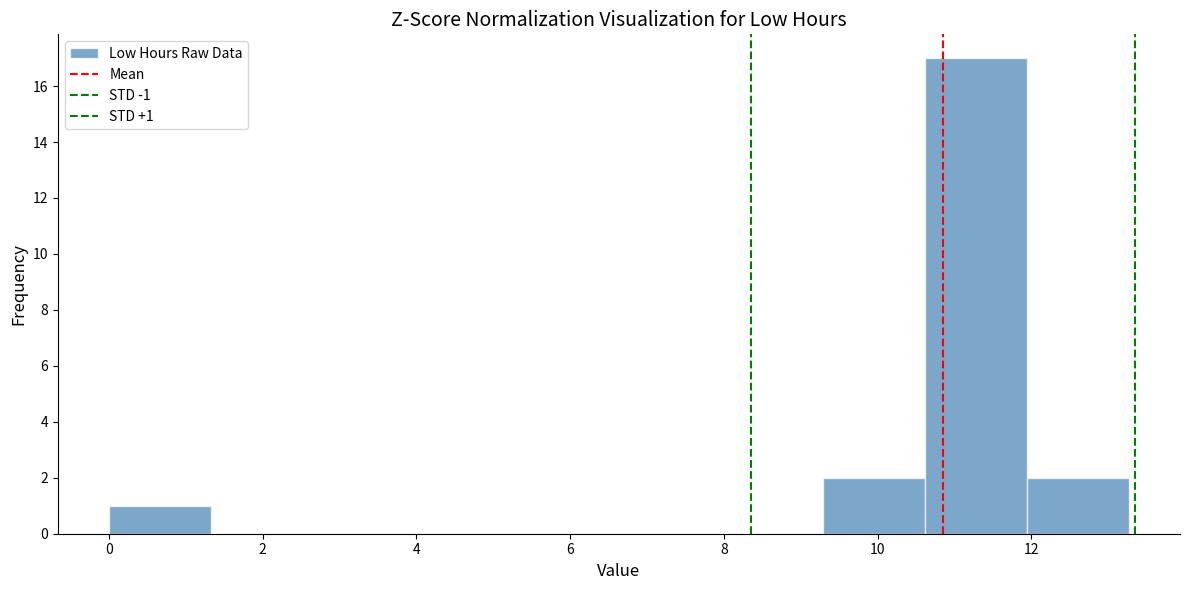

Which range on the x-axis has the tallest bar?

10.6 to 12.0